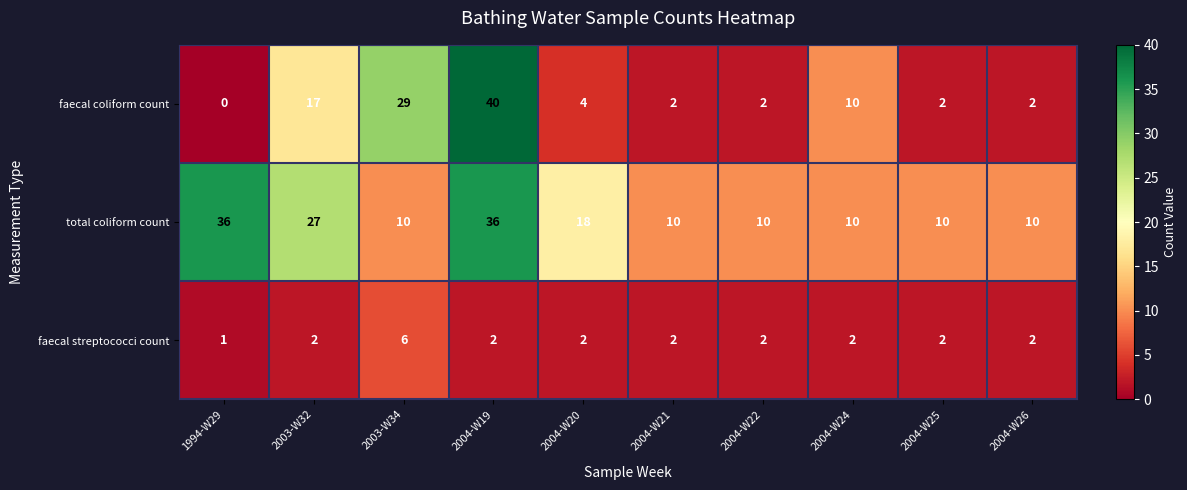

Is it true that faecal coliform count equals 71 at 2004-W19?

False